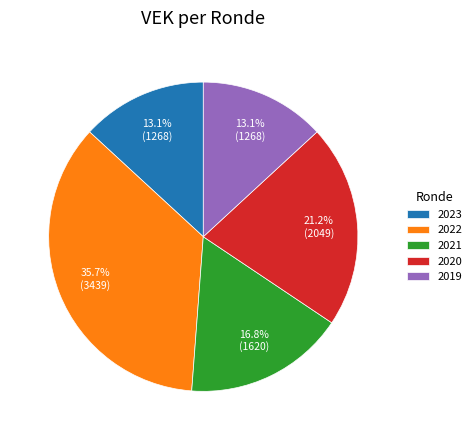

What percentage is NOT represented by 2023?

86.9%